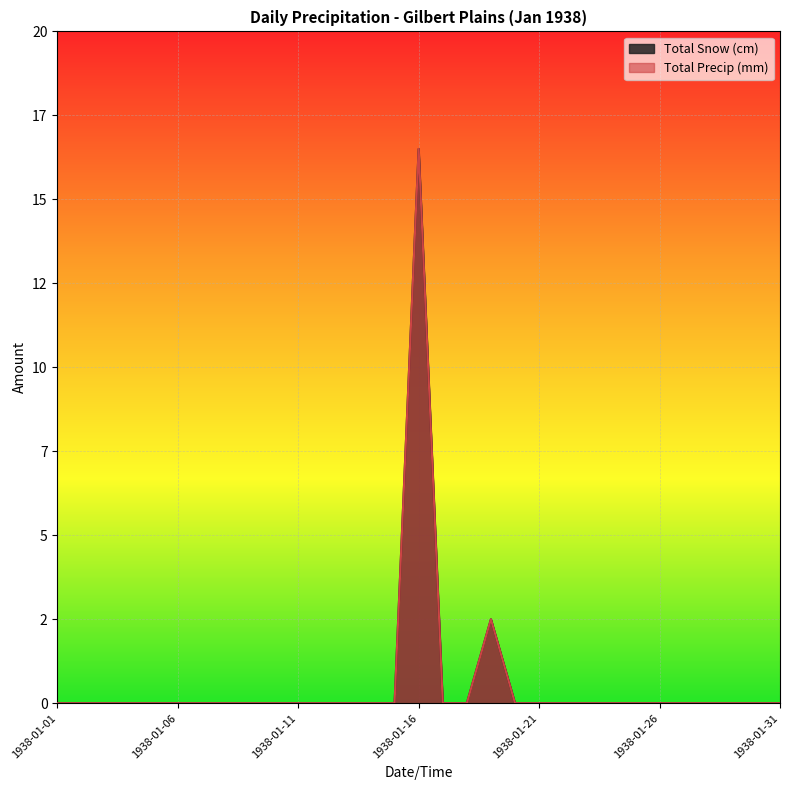

What is the value of the Total Precip (mm) point at the 16th from the left?

16.5